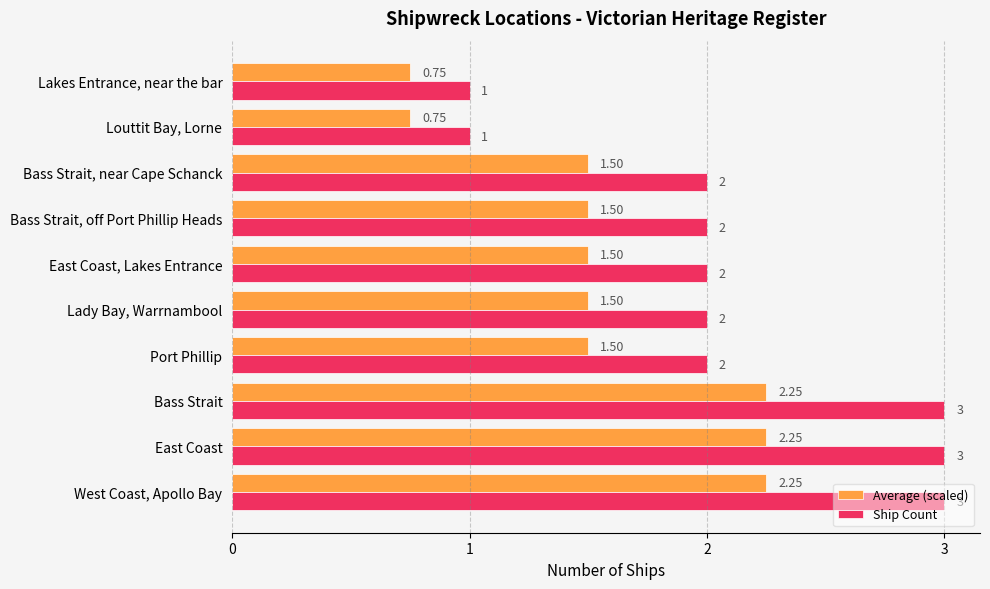

How many data points in Average (scaled) are less than 1?

2